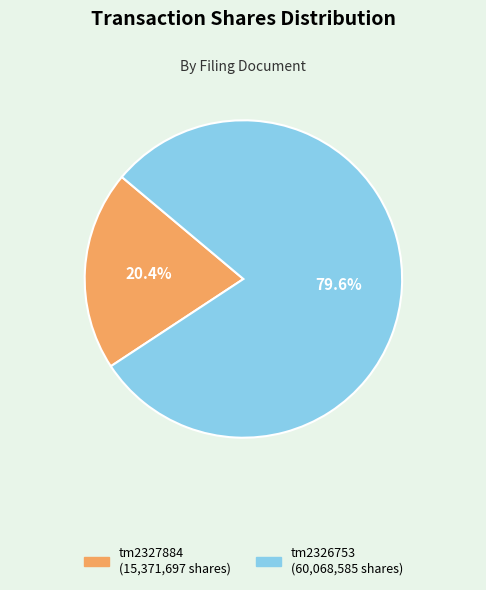

Is there any slice that represents more than half of the pie?

Yes